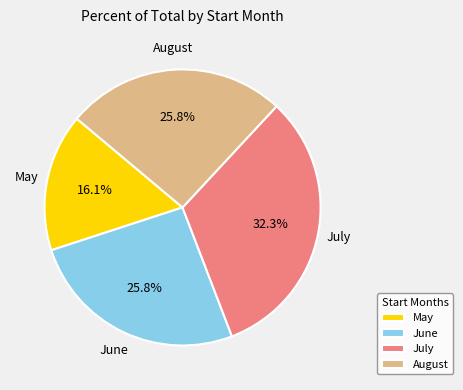

What percentage do June and August together represent?

51.6%